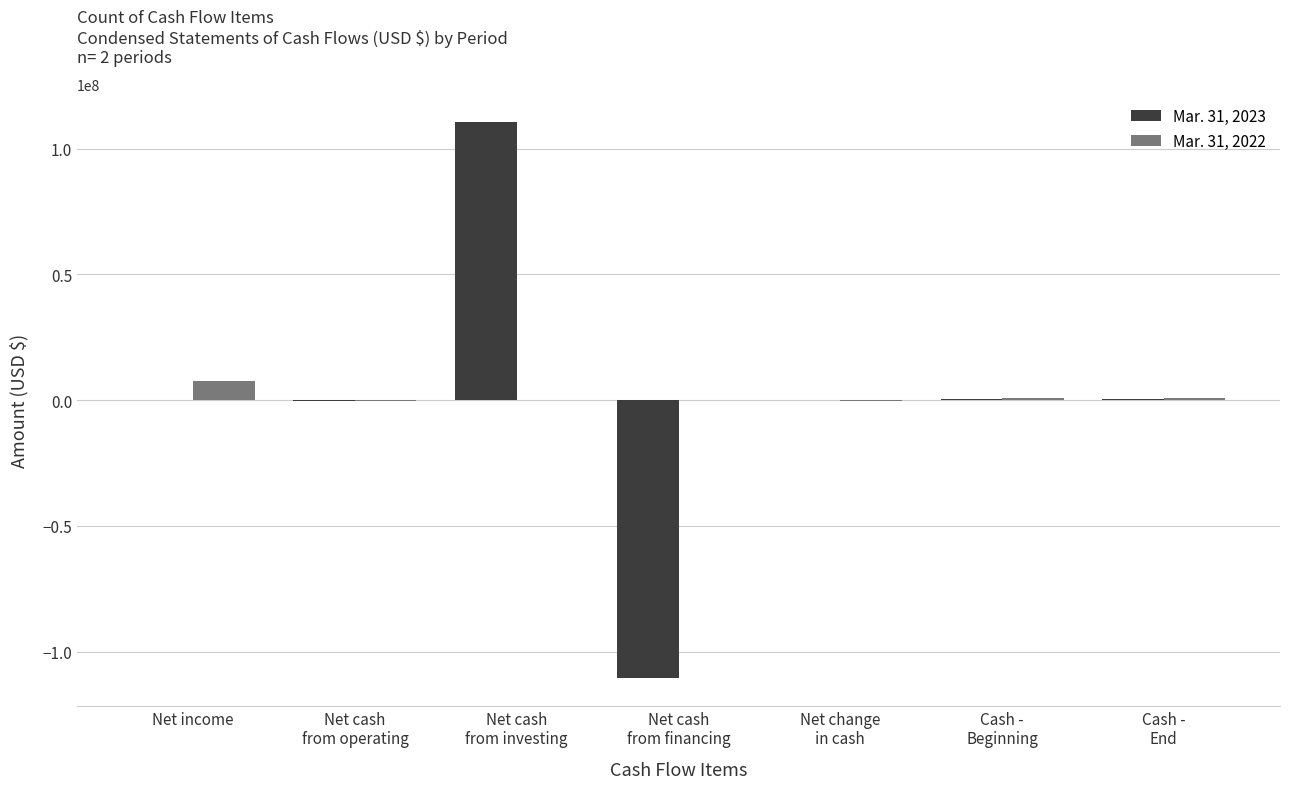

What is the difference between the Mar. 31, 2023 values at Net cash
from investing and Net change
in cash?

110696939